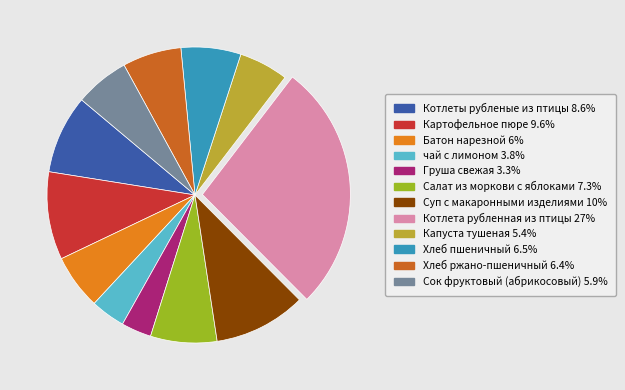

How many slices are in this pie chart?

12